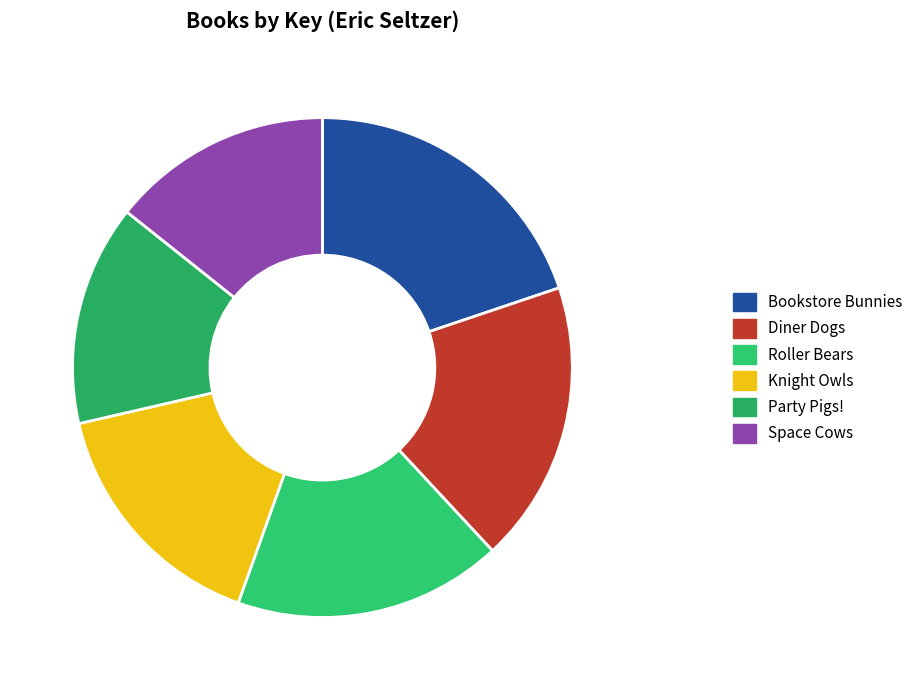

How many segments does this pie chart have?

6